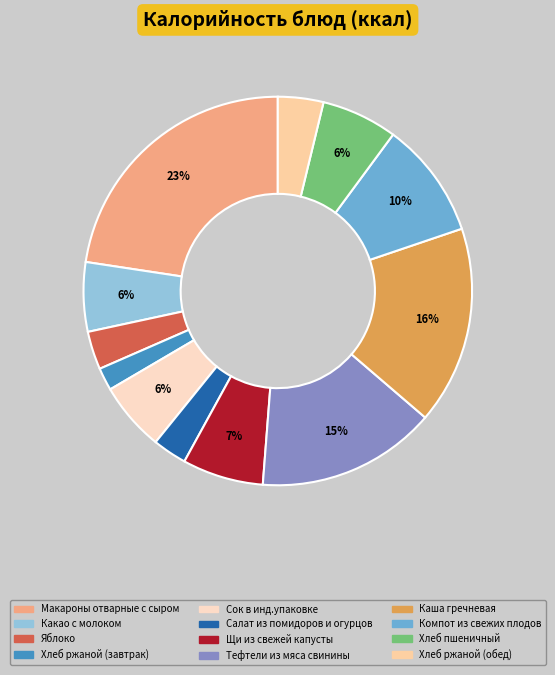

The Сок в инд.упаковке slice represents 6% of the pie. True or false?

True